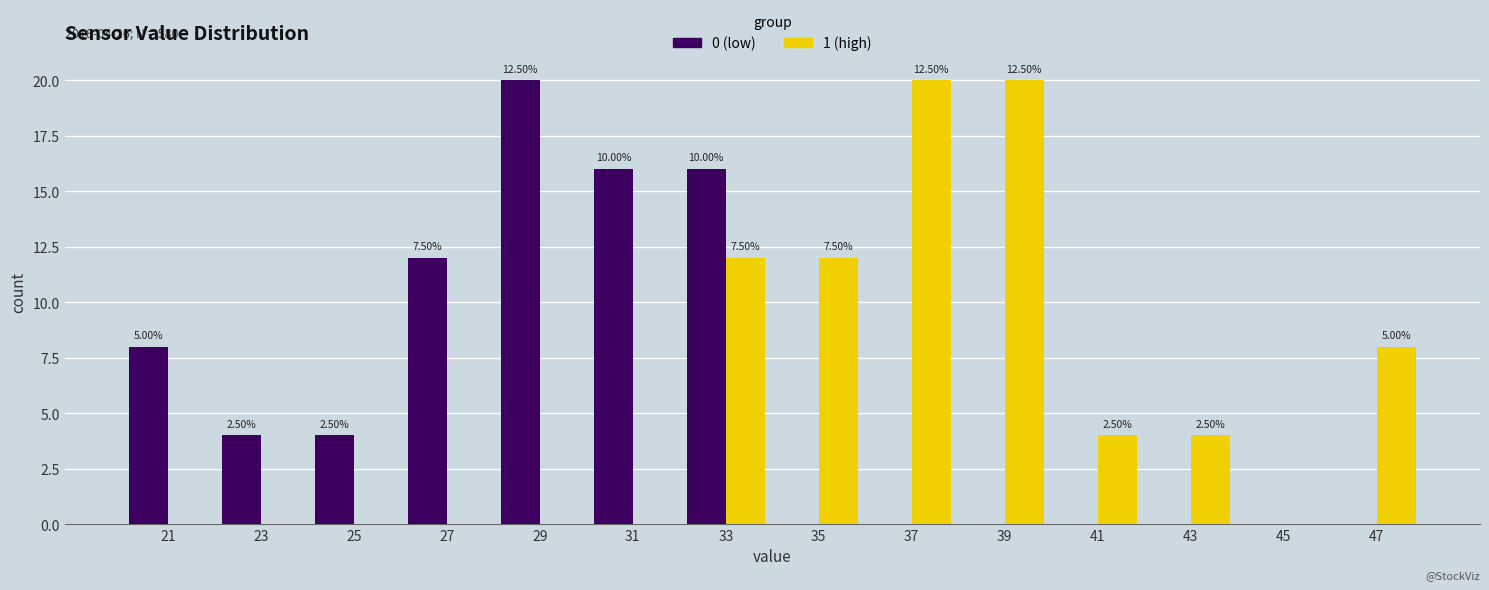

How many groups of bars are there?

14